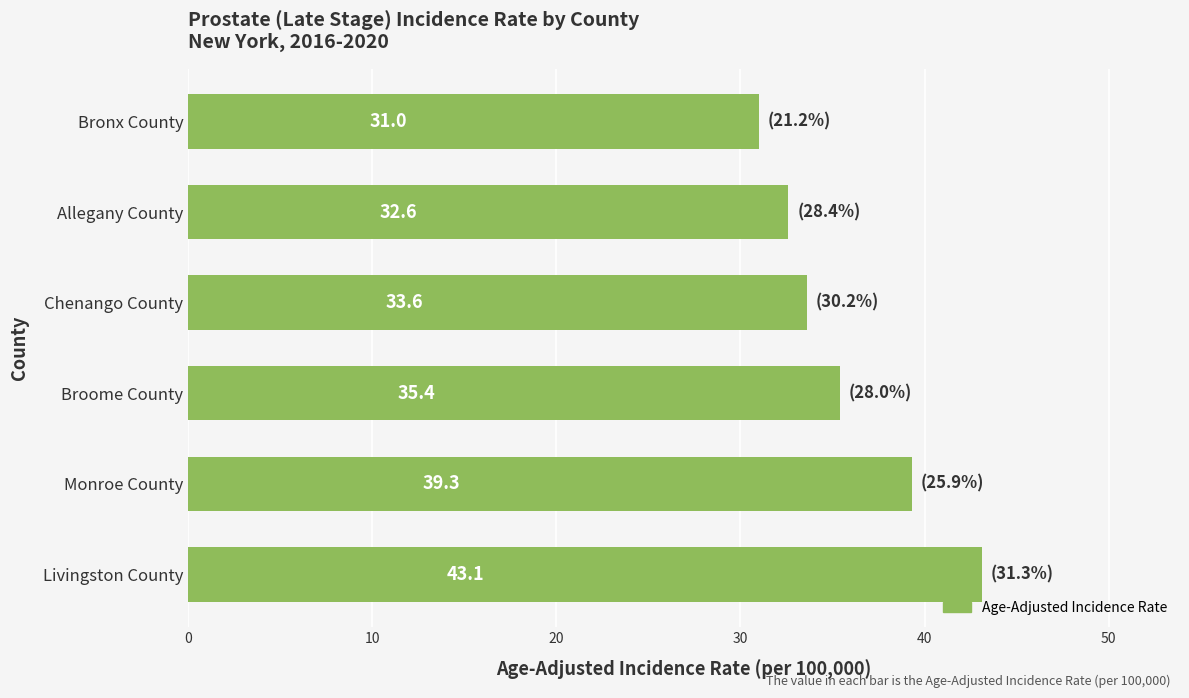

The chart shows a value of 27.2 at Livingston County. True or false?

False